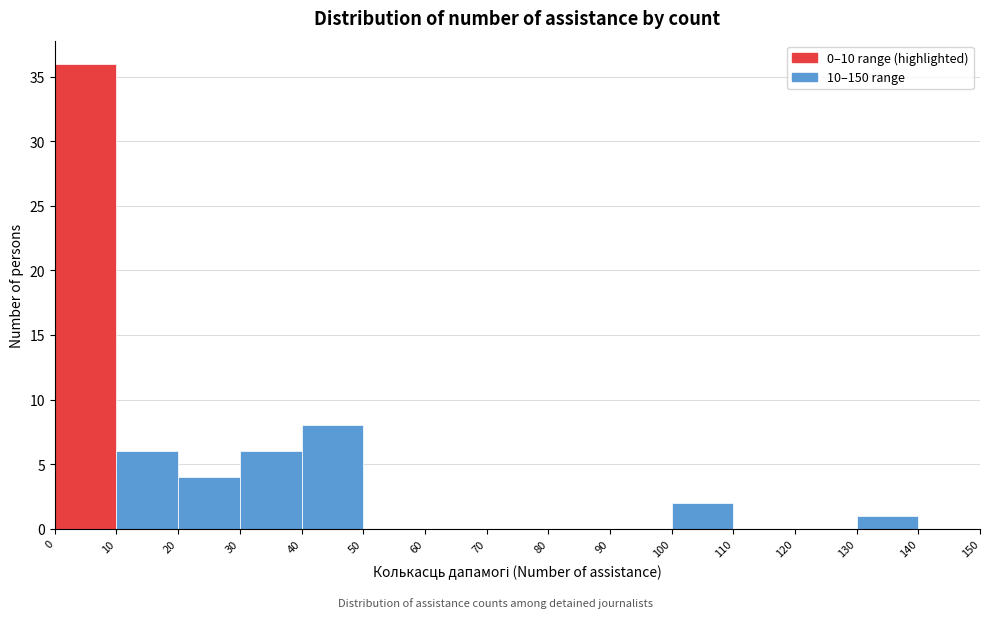

How tall is the bar that spans 0 to 10 on the x-axis? The values are not printed on the chart, so give them approximately, as read against the axis.

36